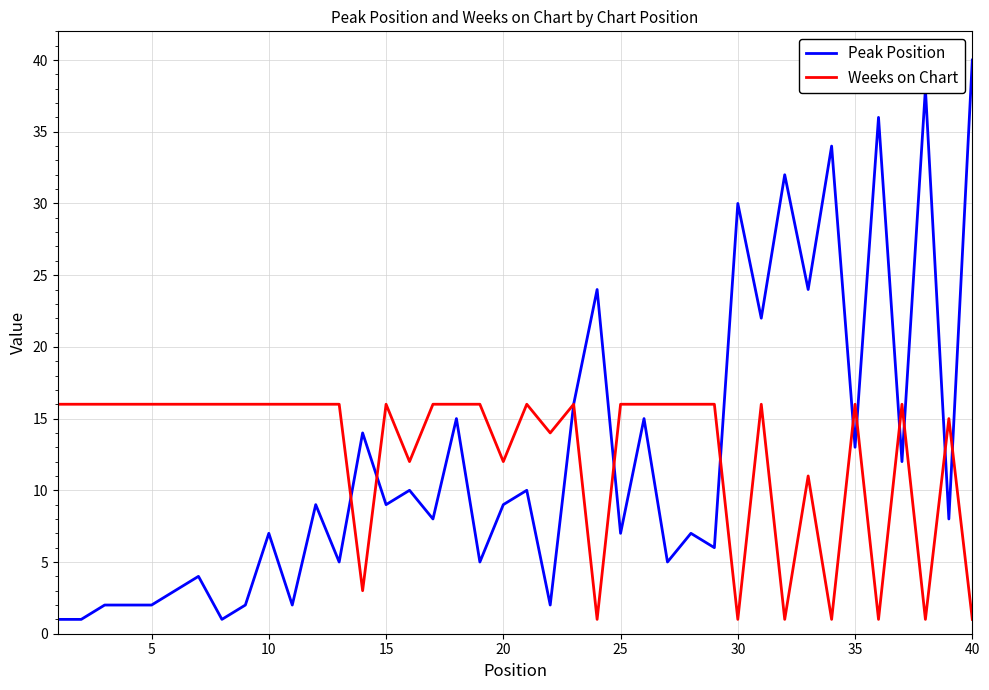

Which series has the largest range (max minus min)?

Peak Position